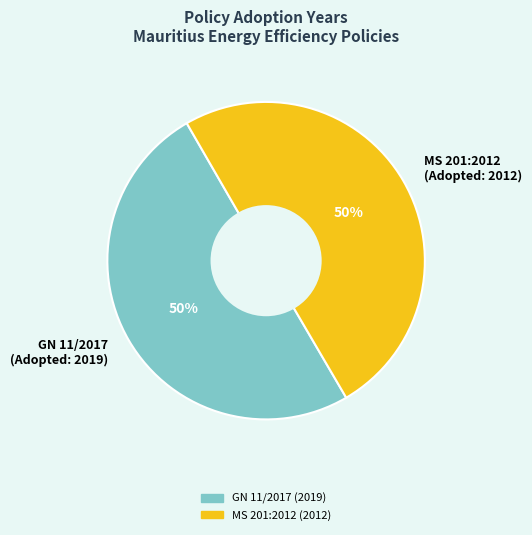

Do GN 11/2017 (Adopted: 2019) and MS 201:2012 (Adopted: 2012) together represent more than half of the pie?

Yes